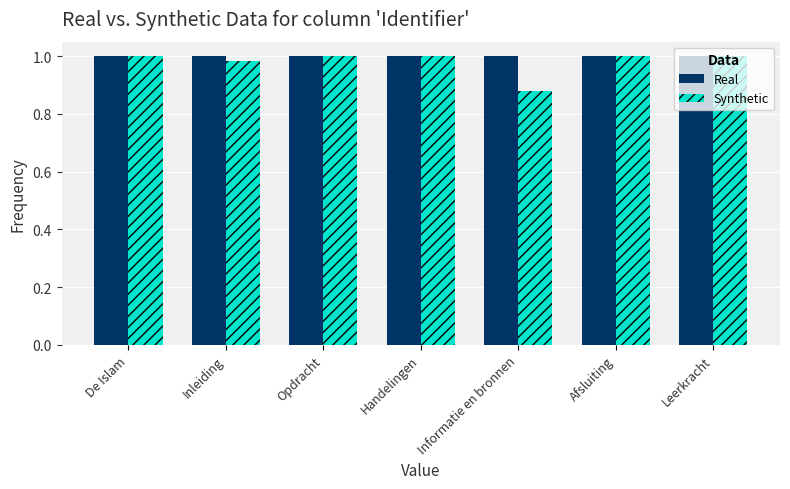

At which category does the chart reach its minimum across all series?

Informatie en bronnen